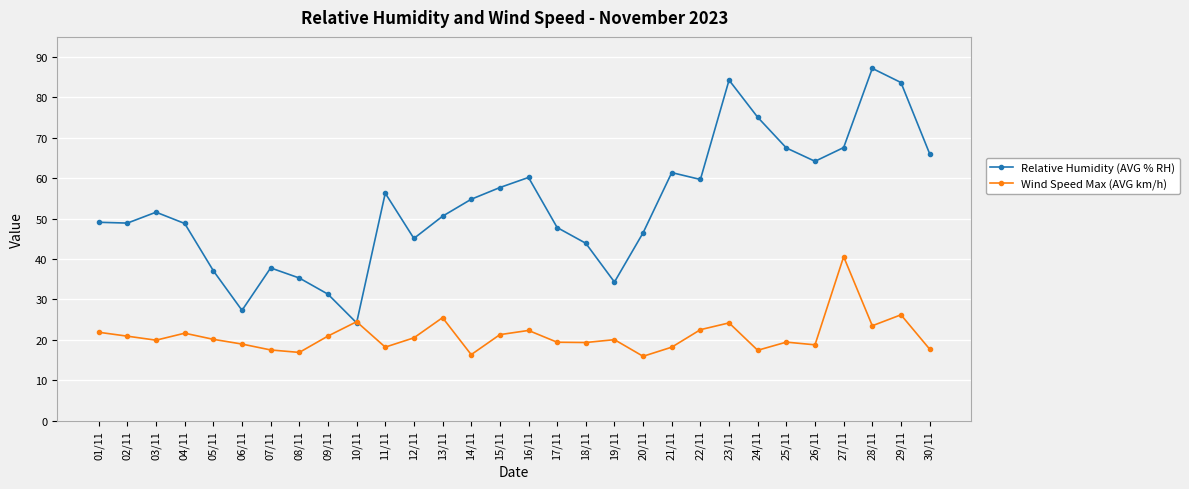

True or false: Wind Speed Max (AVG km/h) has more than 2 interior local peaks.

True